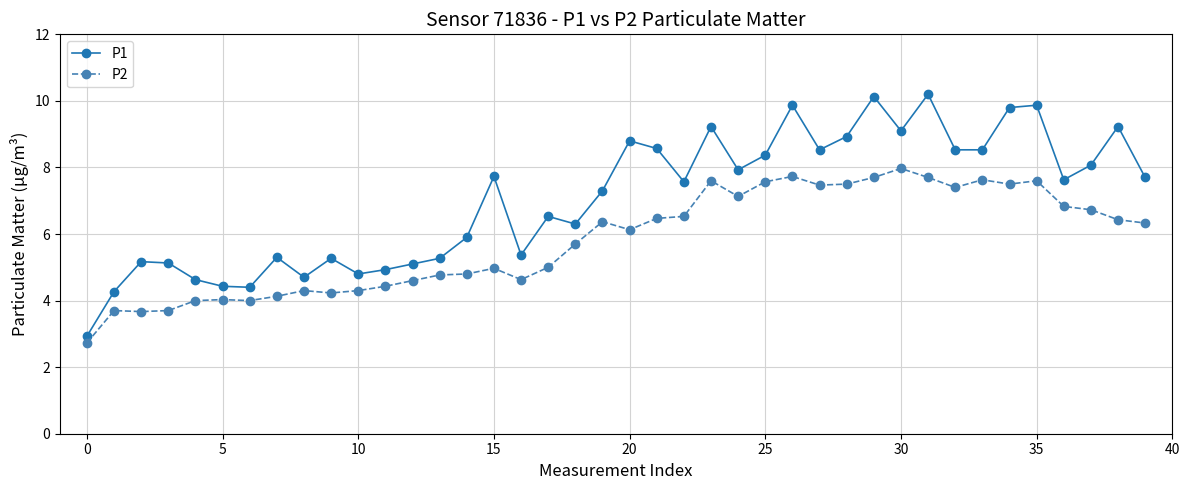

What is the average value of the P2 series?

5.8